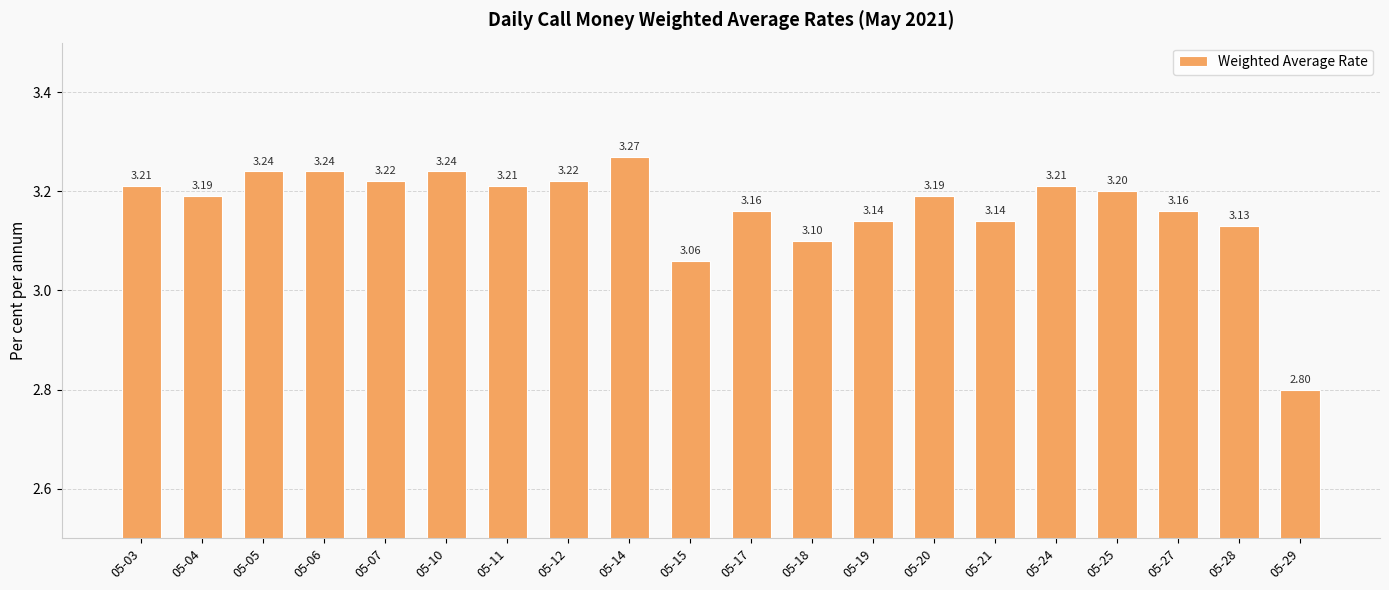

What is the value of the 1st bar from the left?

3.2